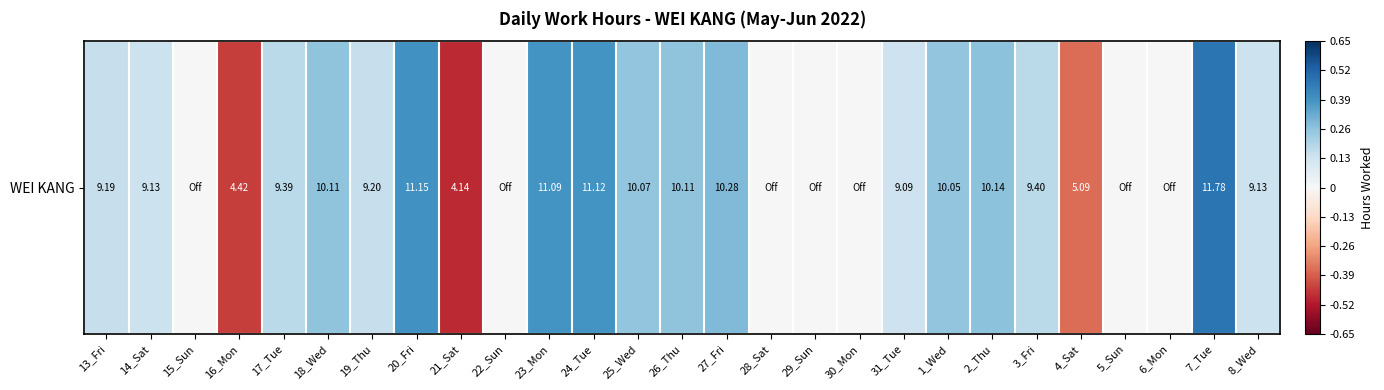

Reading right to left, what are all the values shown in this chart?

0.1	0.5	0.0	0.0	-0.4	0.2	0.3	0.3	0.1	0.0	0.0	0.0	0.3	0.3	0.3	0.4	0.4	0.0	-0.5	0.4	0.1	0.3	0.2	-0.4	0.0	0.1	0.1